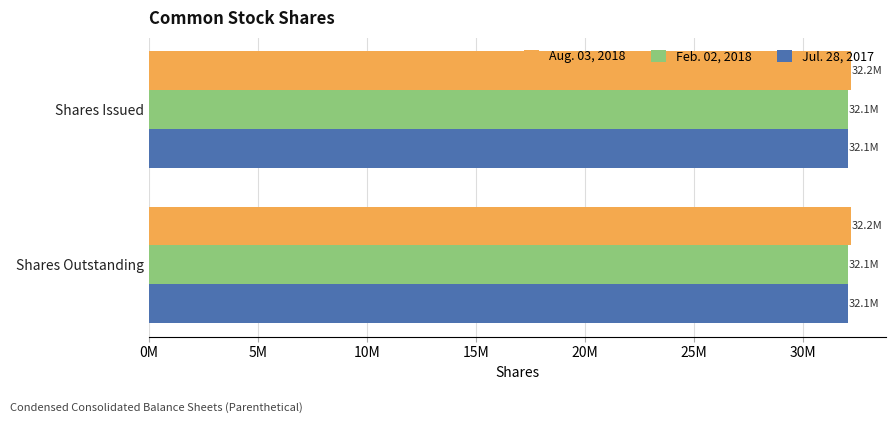

What are all the series names shown in the legend?

Aug. 03, 2018, Feb. 02, 2018, Jul. 28, 2017